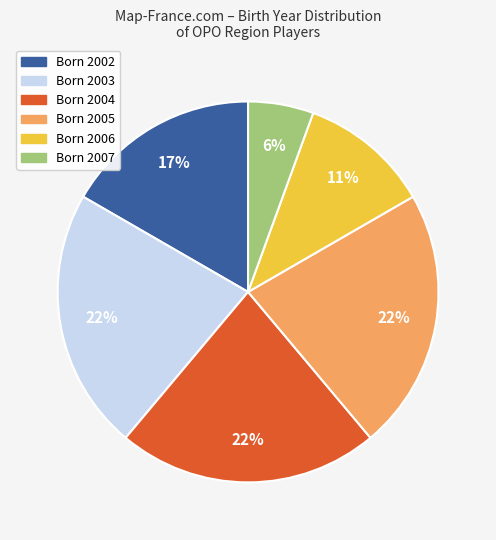

Is there a majority slice in this chart?

No